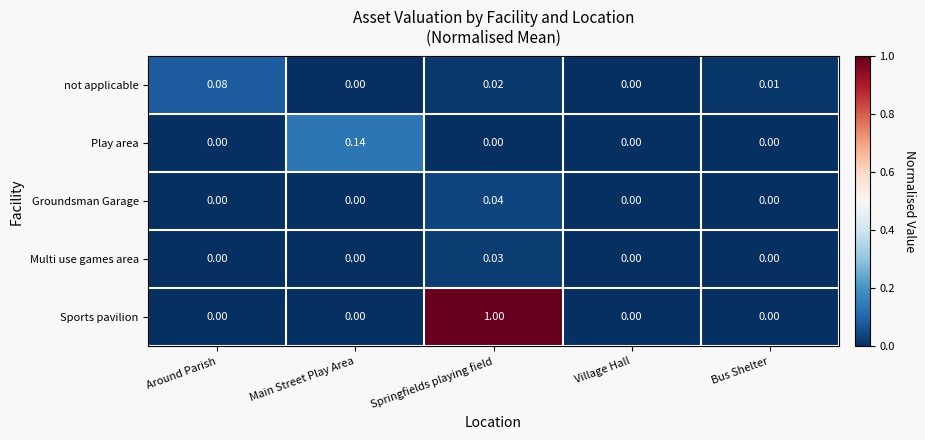

How many values in Multi use games area are above zero?

1